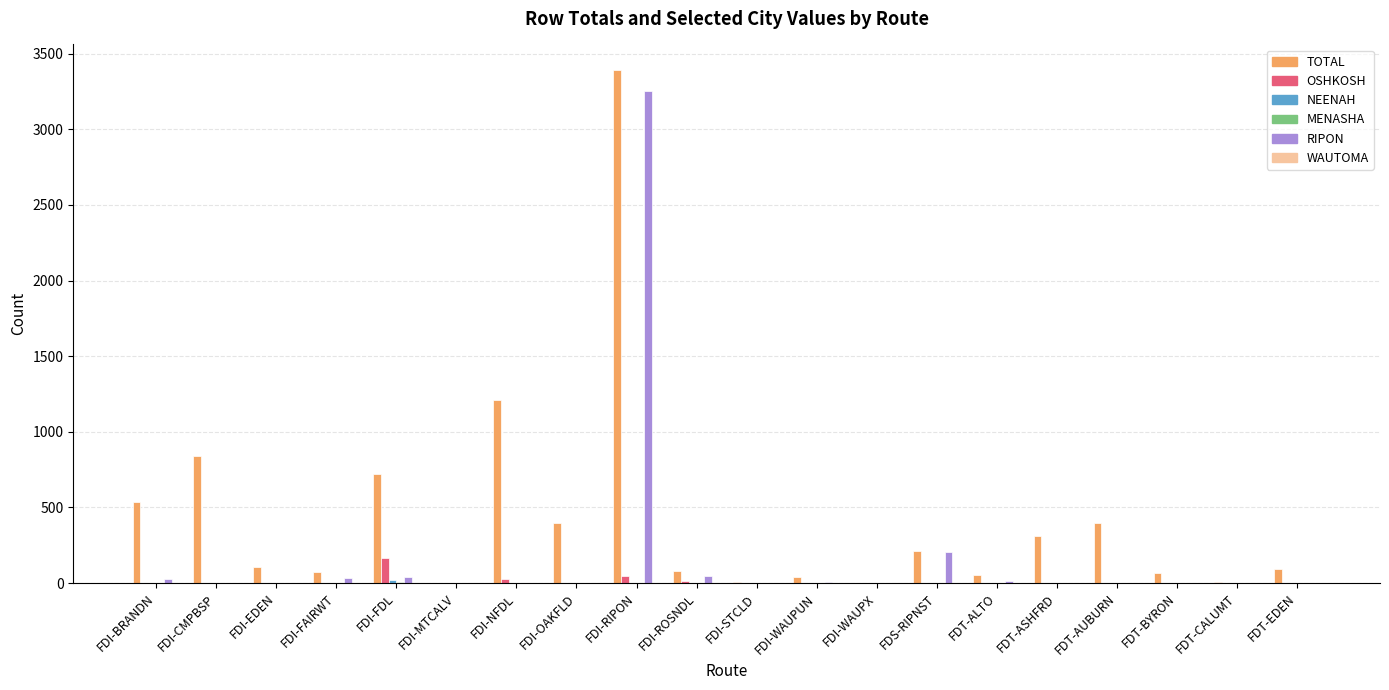

What is the sum of all TOTAL values?

8548